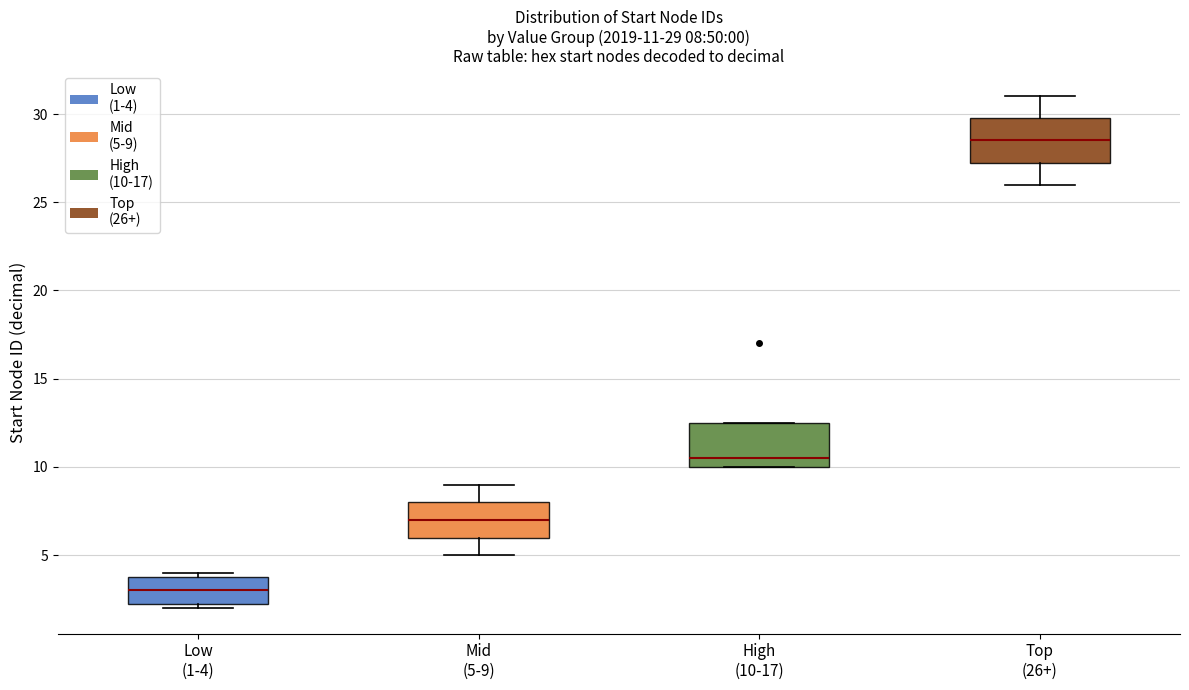

Which box's median line is the lowest?

Low (1-4)